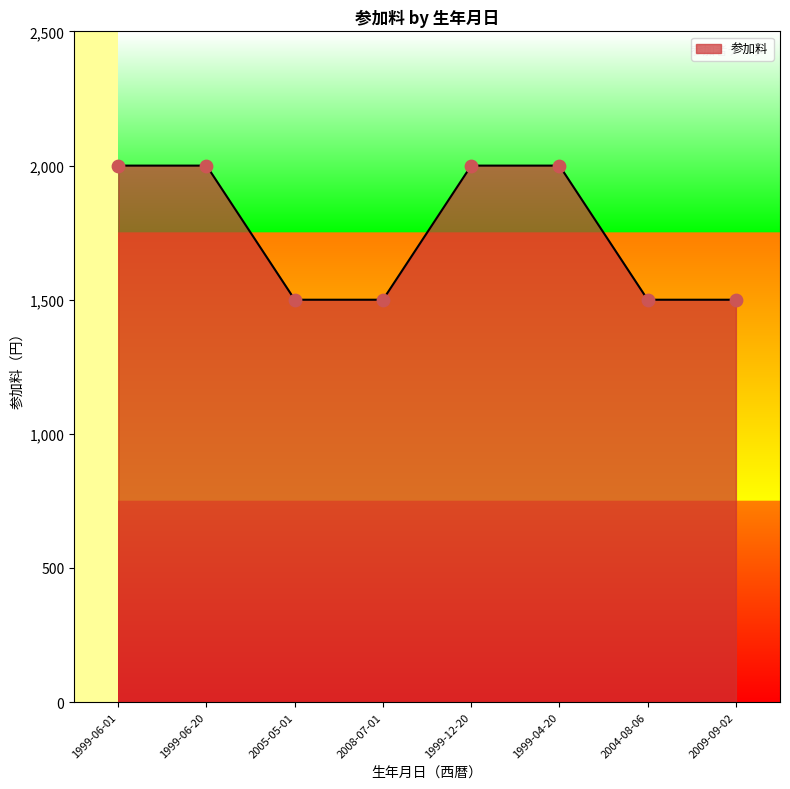

What is the ratio of the value at 1999-06-01 to the value at 1999-06-20?

1.0